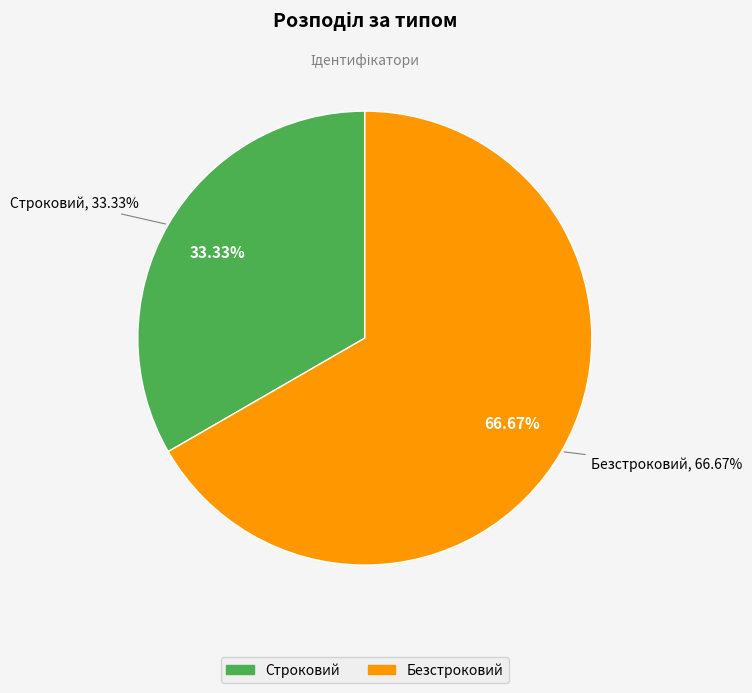

Which category accounts for the majority?

Безстроковий